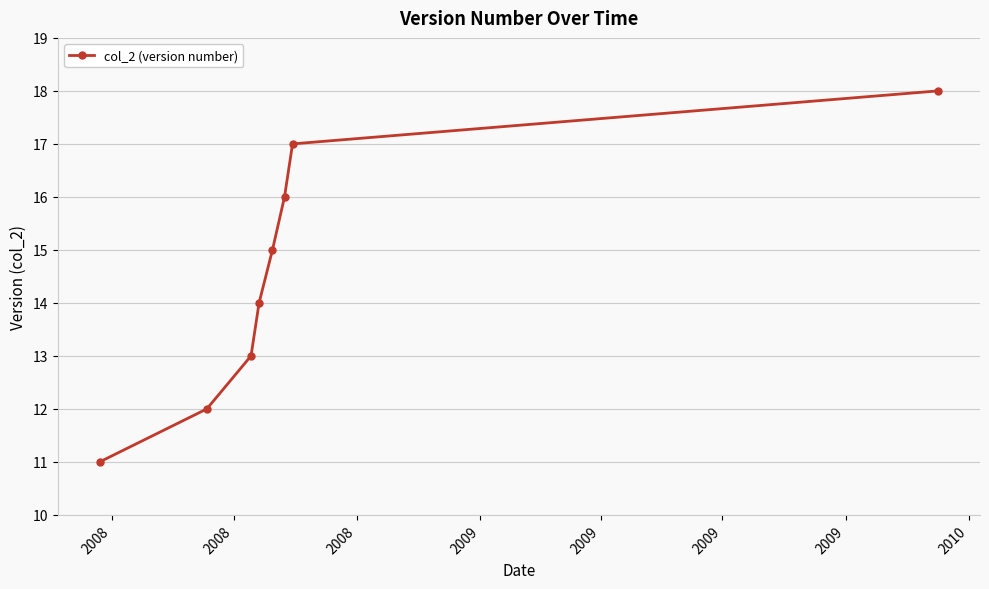

What is the smallest value displayed?

11